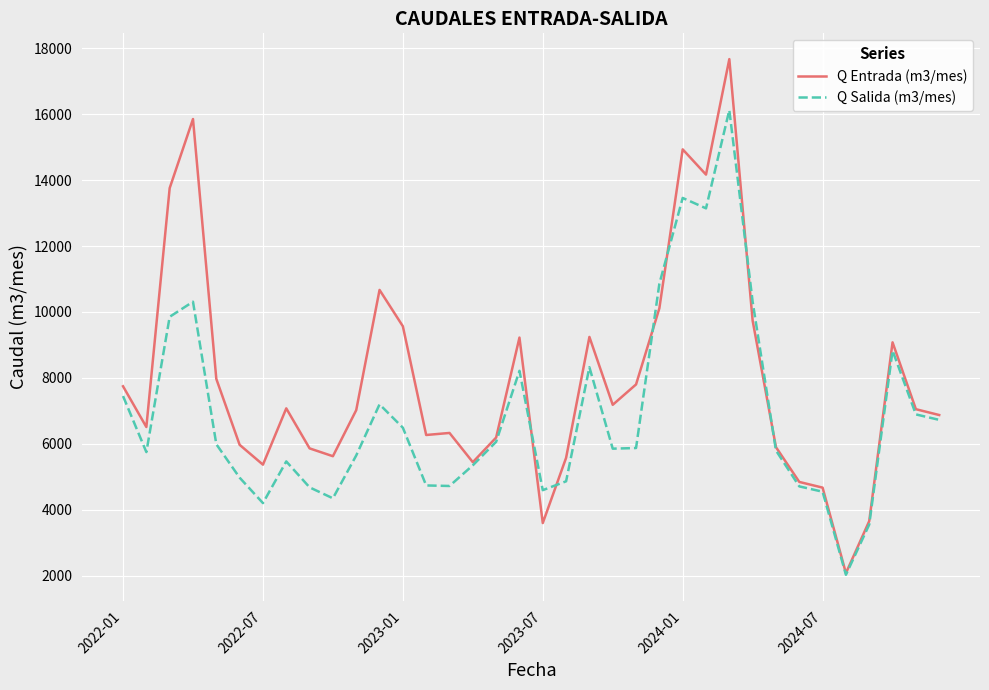

Which series has the widest spread of values?

Q Entrada (m3/mes)